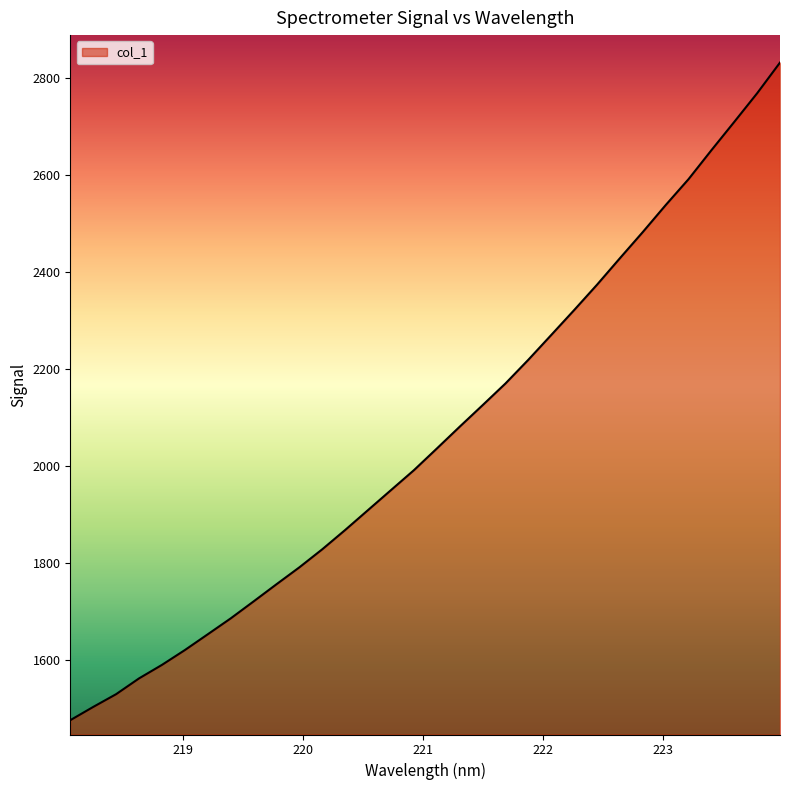

What is the greatest value displayed?

2832.6